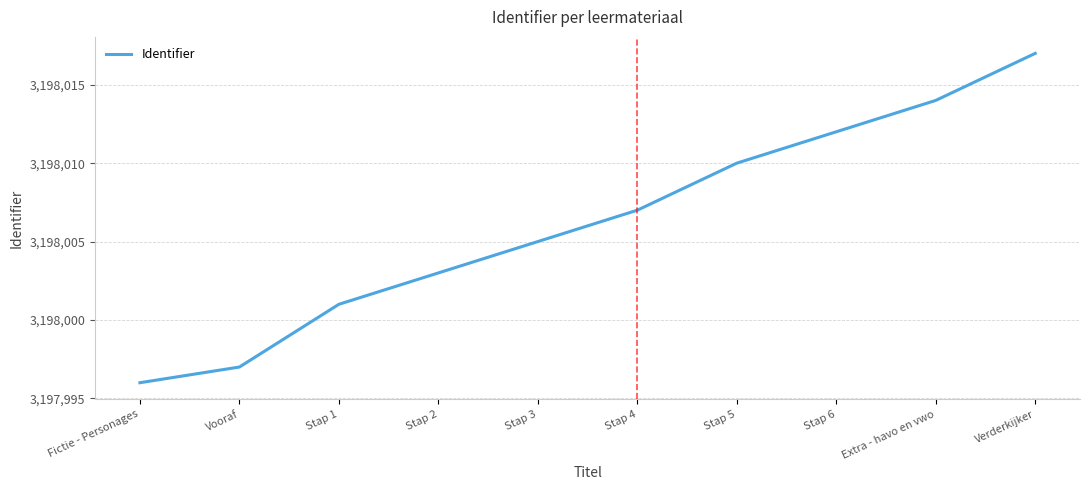

How many lines are shown in the chart?

1